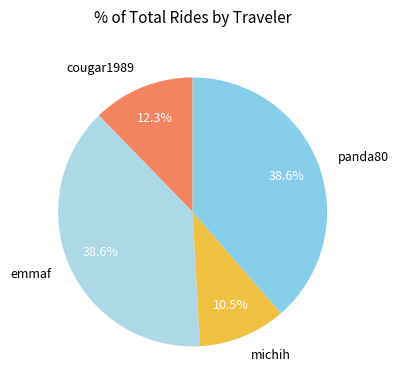

True or false: michih accounts for 18% of the total.

False